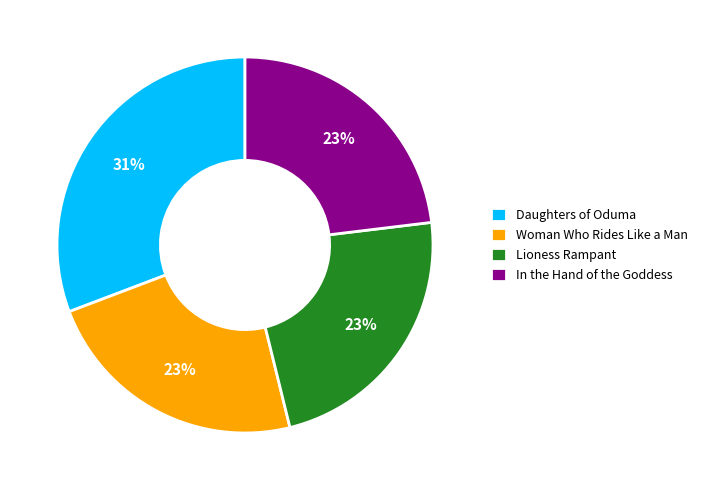

Between In the Hand of the Goddess and Daughters of Oduma, which is larger?

Daughters of Oduma